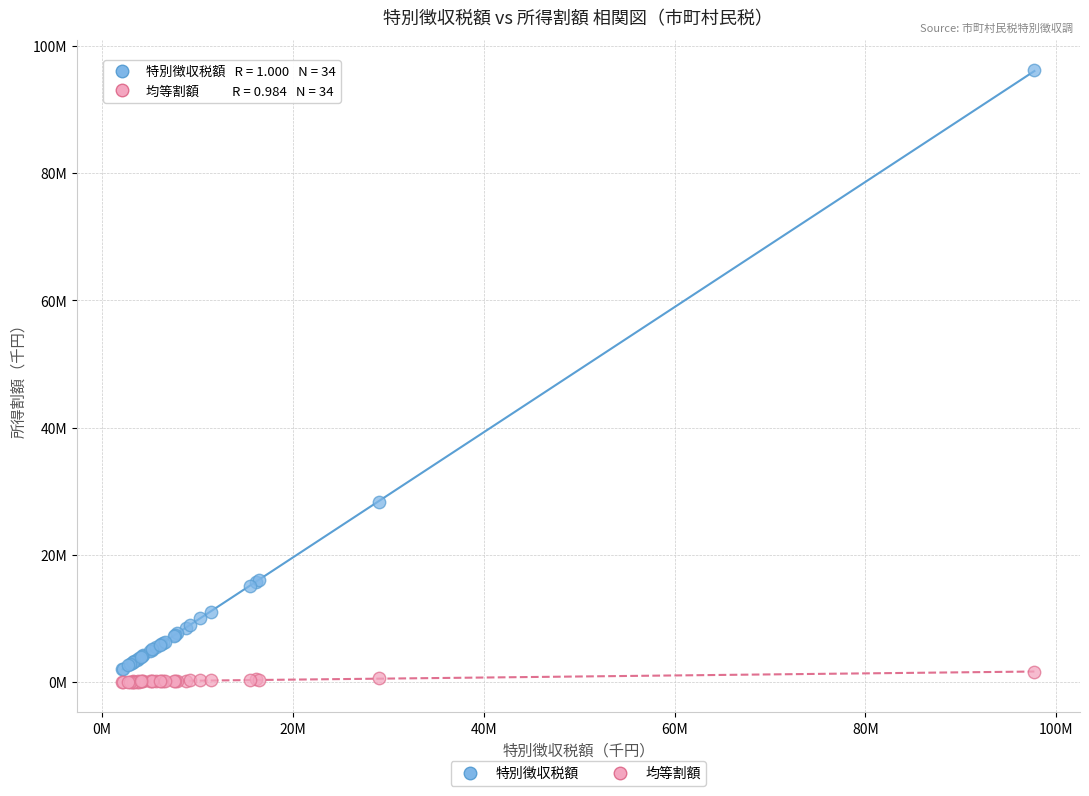

Which series contains the lowest Y value?

均等割額